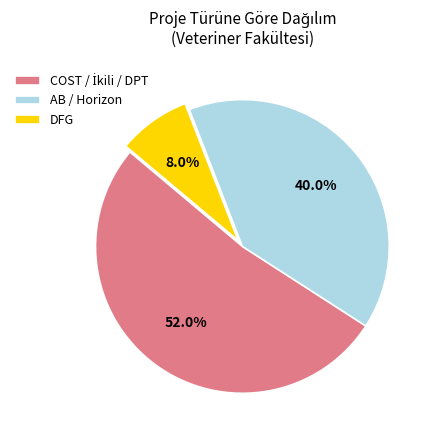

Does any single category account for the majority?

Yes